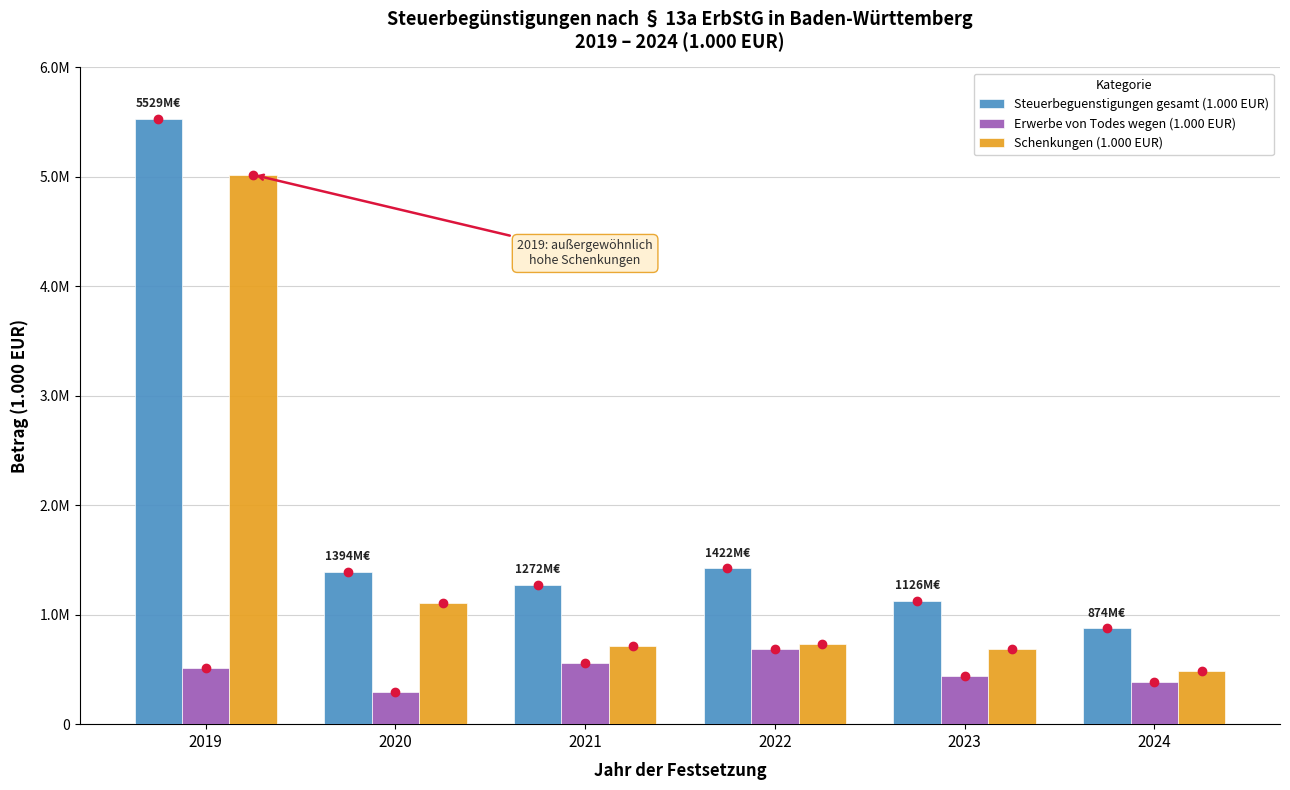

Which has a higher value, 2019 or 2022?

2019